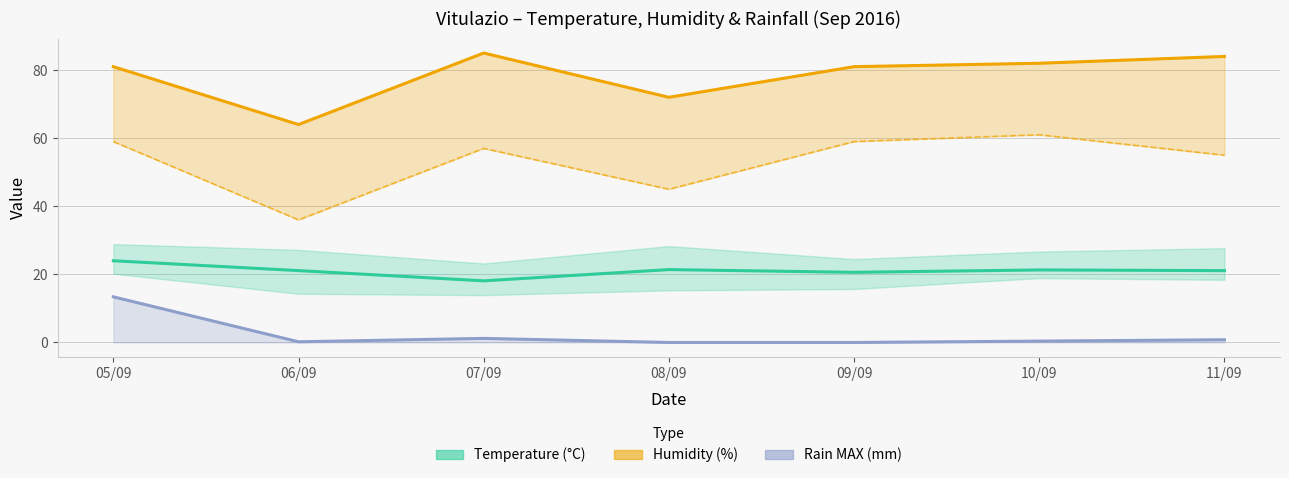

The Humidity MIN series shows 59.0 at 09/09. True or false?

True